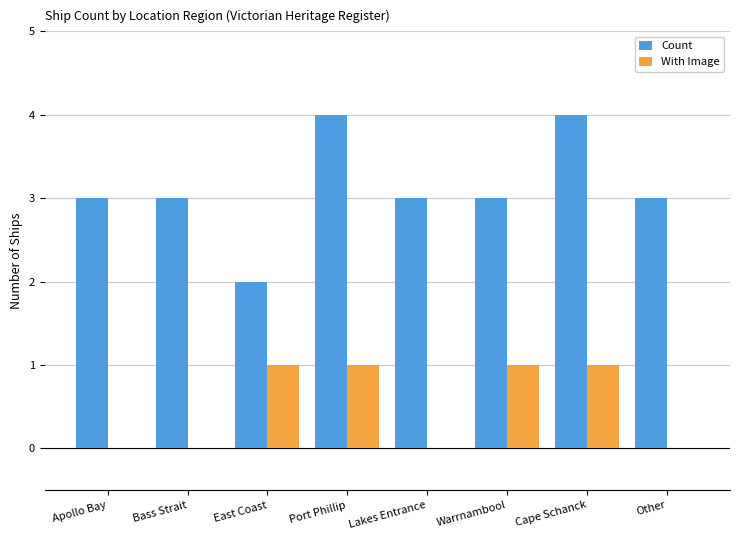

Which series has the largest total across all categories?

Count